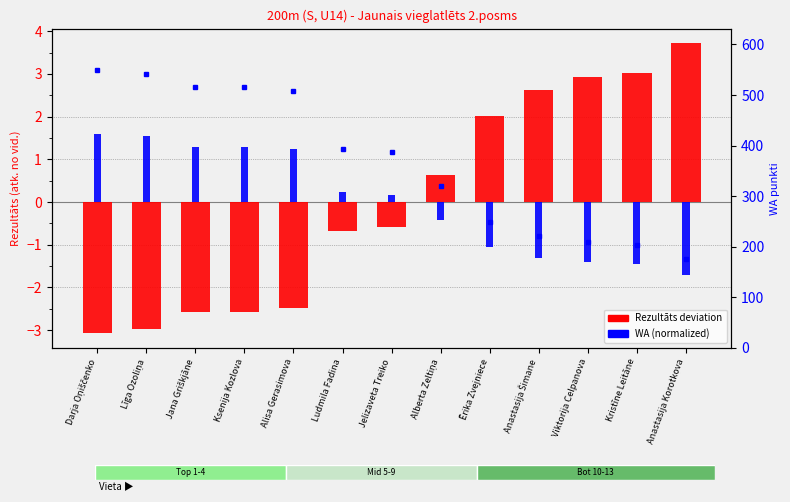

Which series has the widest spread of values?

WA punkti